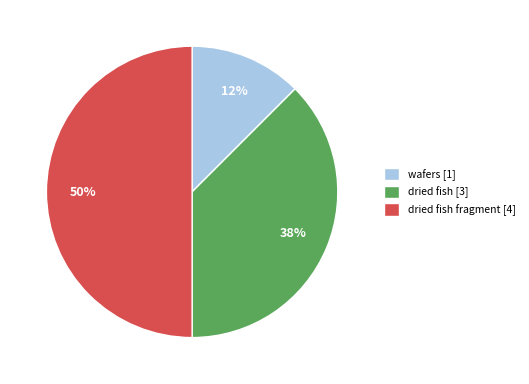

To the nearest percent, what is the combined percentage of wafers [1] and dried fish [3]?

50%